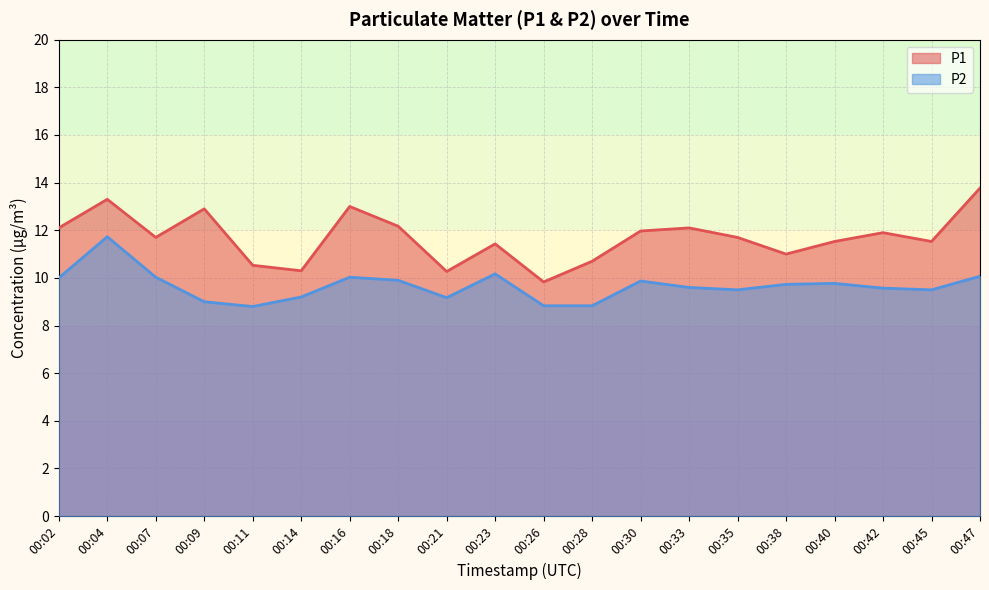

List the series in order of their overall mean, highest first.

P1, P2